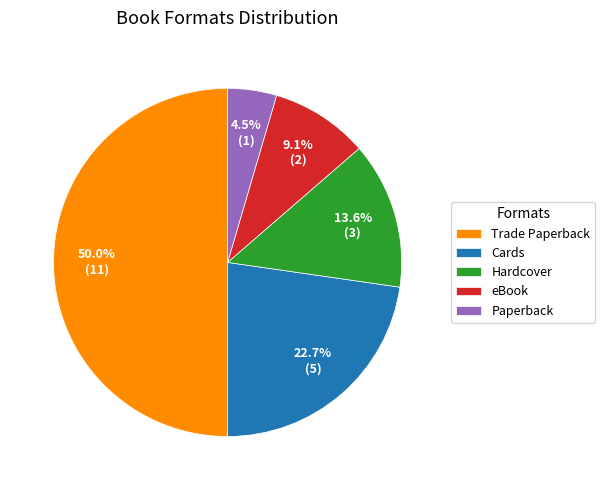

What is the ratio of the value at Cards to the value at Paperback?

5.0